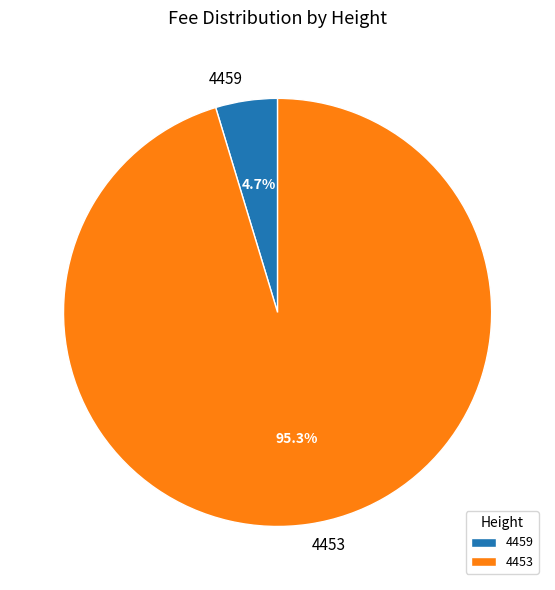

Is there any slice that represents more than half of the pie?

Yes